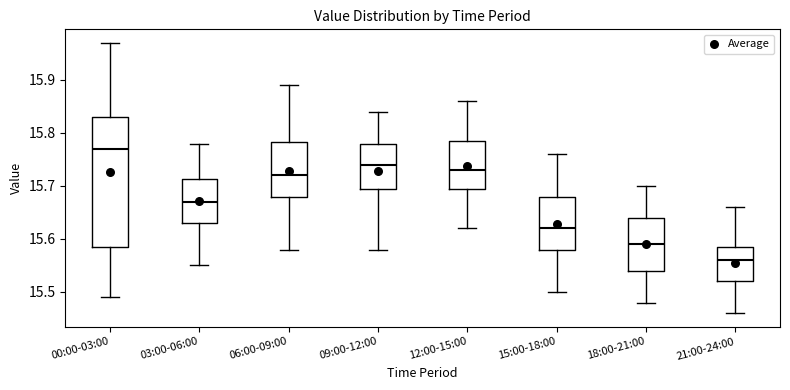

Comparing the boxes themselves (not the whiskers), which one is the tallest?

00:00-03:00